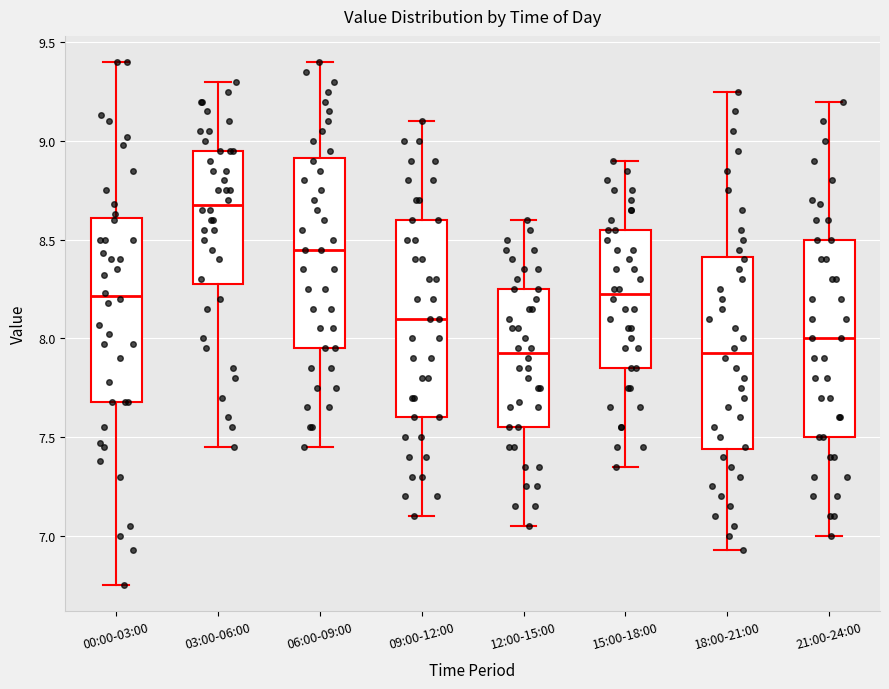

Which box has the highest median line?

03:00-06:00